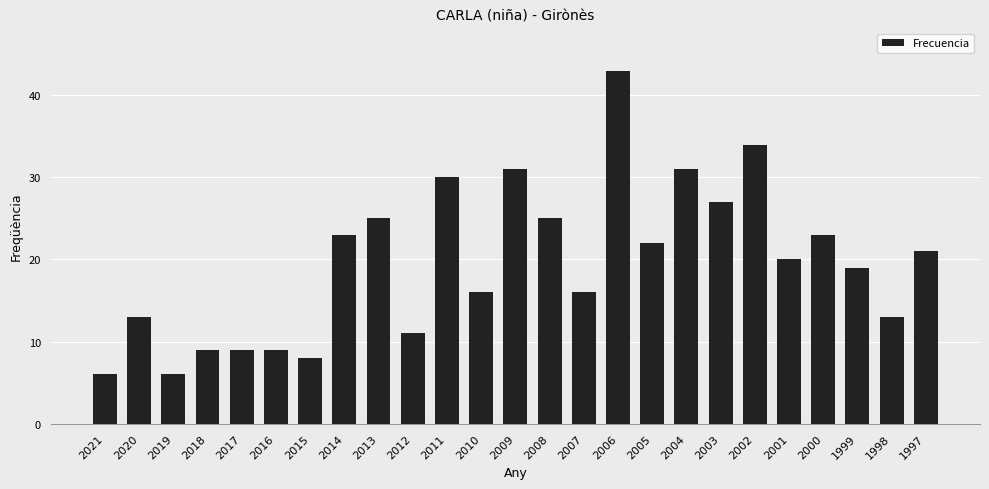

What is the maximum value shown in the chart?

43